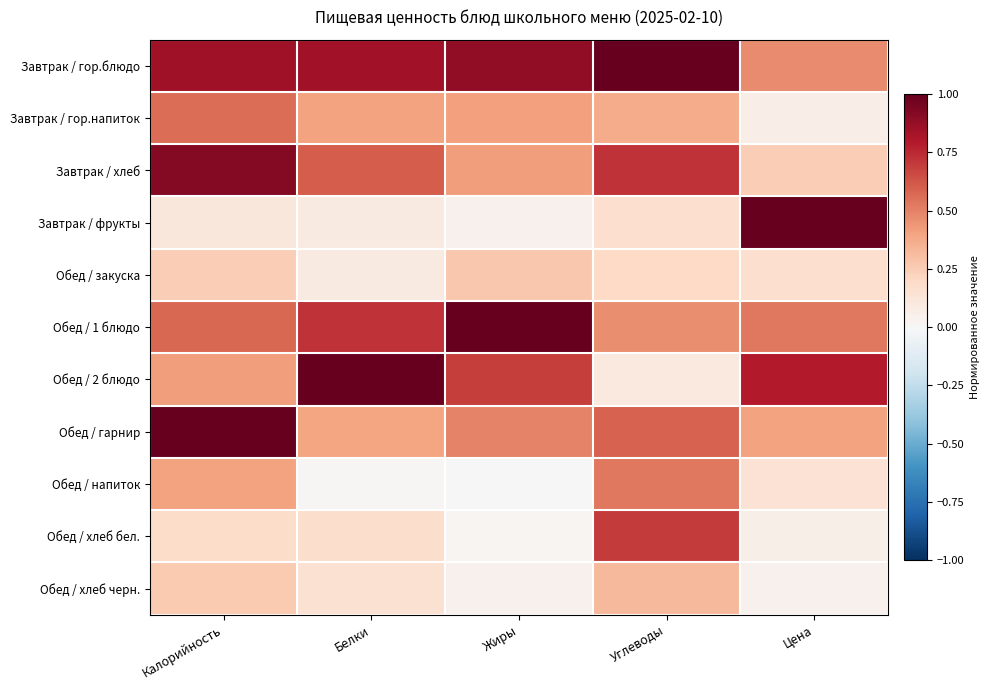

What is the maximum value shown in the chart?

1.0